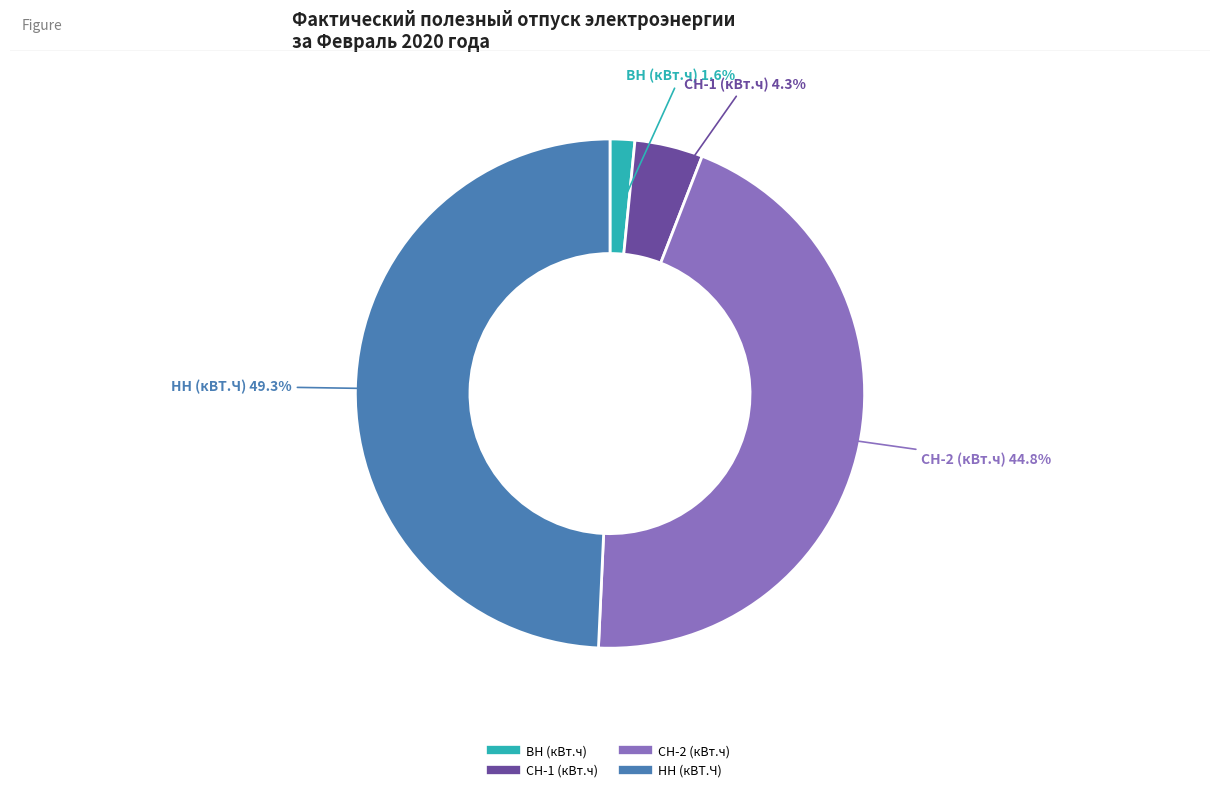

Approximately how many times larger is the value at СН-1 (кВт.ч) compared to НН (кВТ.Ч)?

0.1